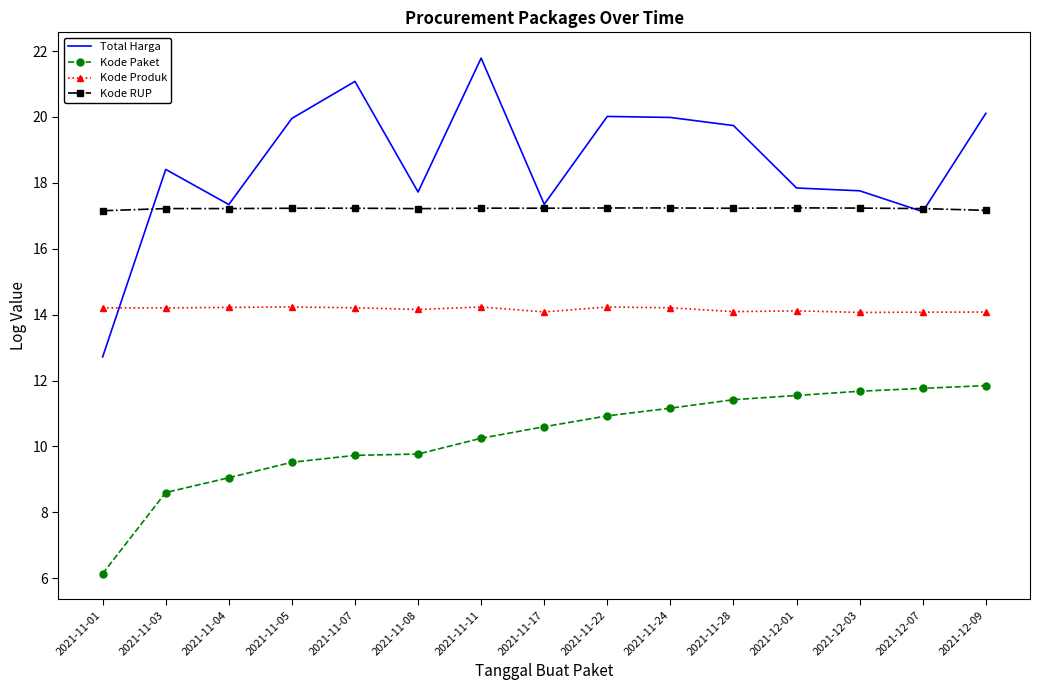

Is it true that Total Harga equals 9.6 at 2021-11-08?

False